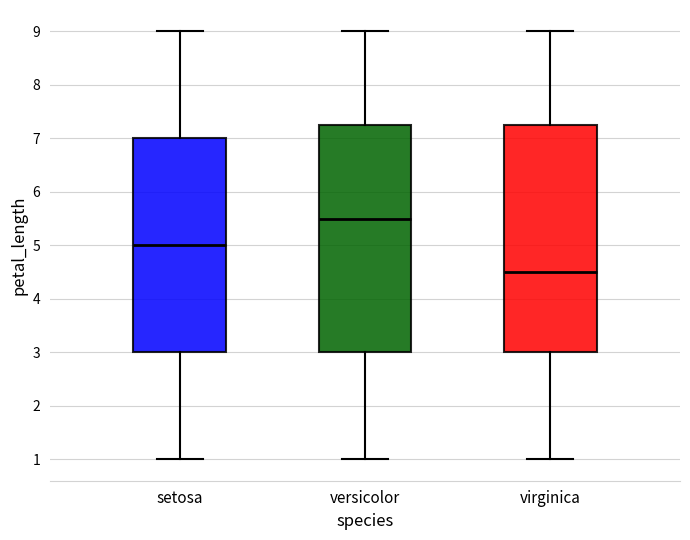

Reading left to right, transcribe this box plot: for each box, give where its median line is, the range the box spans, and where its two whiskers end, as read against the y-axis. The values are not printed on the chart, so give them approximately, as read against the axis.

setosa: median 5.0, box 3.0 to 7.0, whiskers 1.0 to 9.0
versicolor: median 5.5, box 3.0 to 7.3, whiskers 1.0 to 9.0
virginica: median 4.5, box 3.0 to 7.3, whiskers 1.0 to 9.0